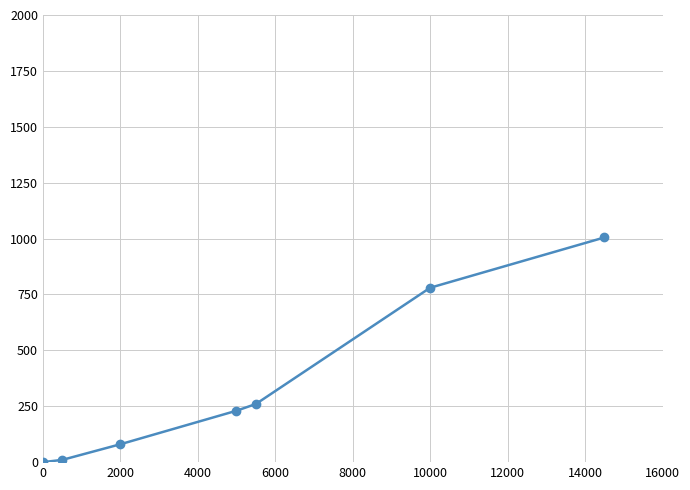

What is the greatest value displayed?

1005